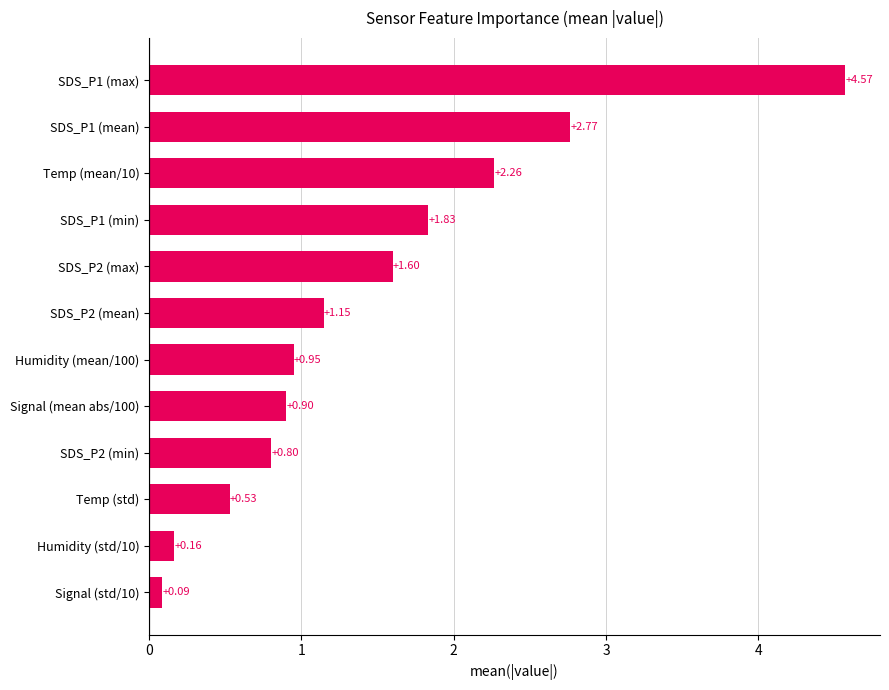

List the labels in order of value, largest first.

SDS_P1 (max), SDS_P1 (mean), Temp (mean/10), SDS_P1 (min), SDS_P2 (max), SDS_P2 (mean), Humidity (mean/100), Signal (mean abs/100), SDS_P2 (min), Temp (std), Humidity (std/10), Signal (std/10)